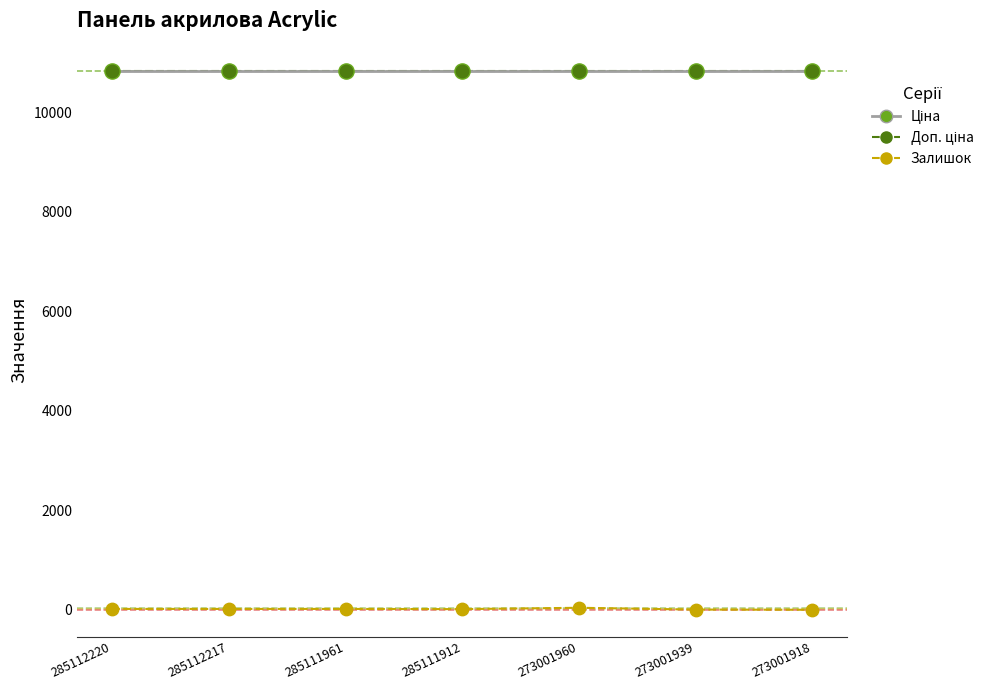

Is the value of Залишок at 285112220 greater than the value of Ціна at 285111912?

No